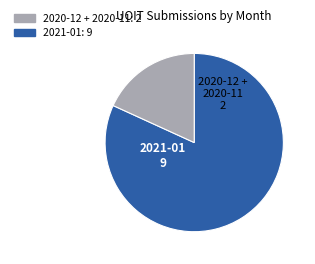

Is there a majority slice in this chart?

Yes